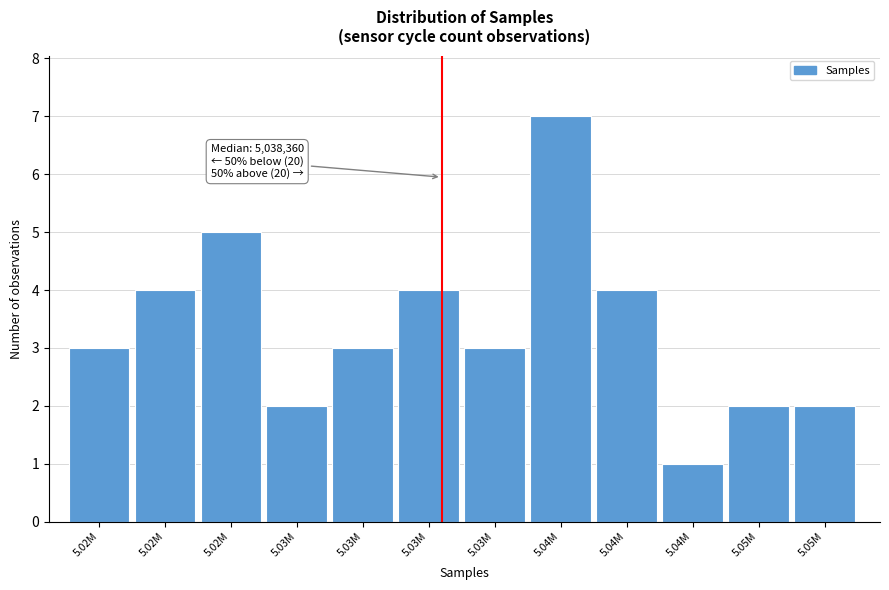

How many bars are there in total?

12